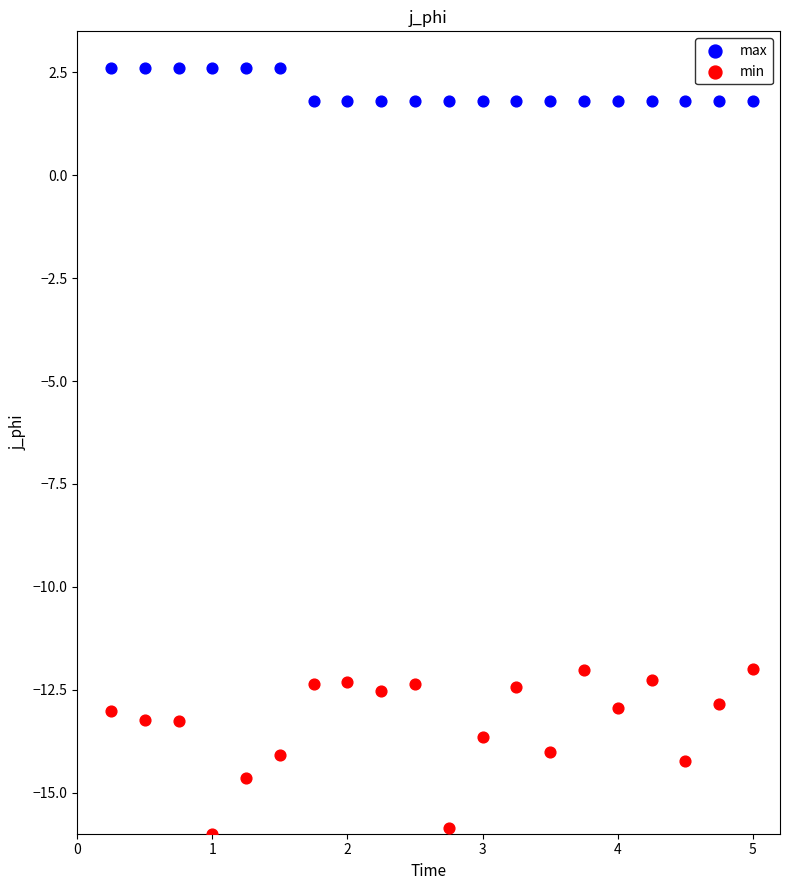

Which series has the widest spread of Y values?

min